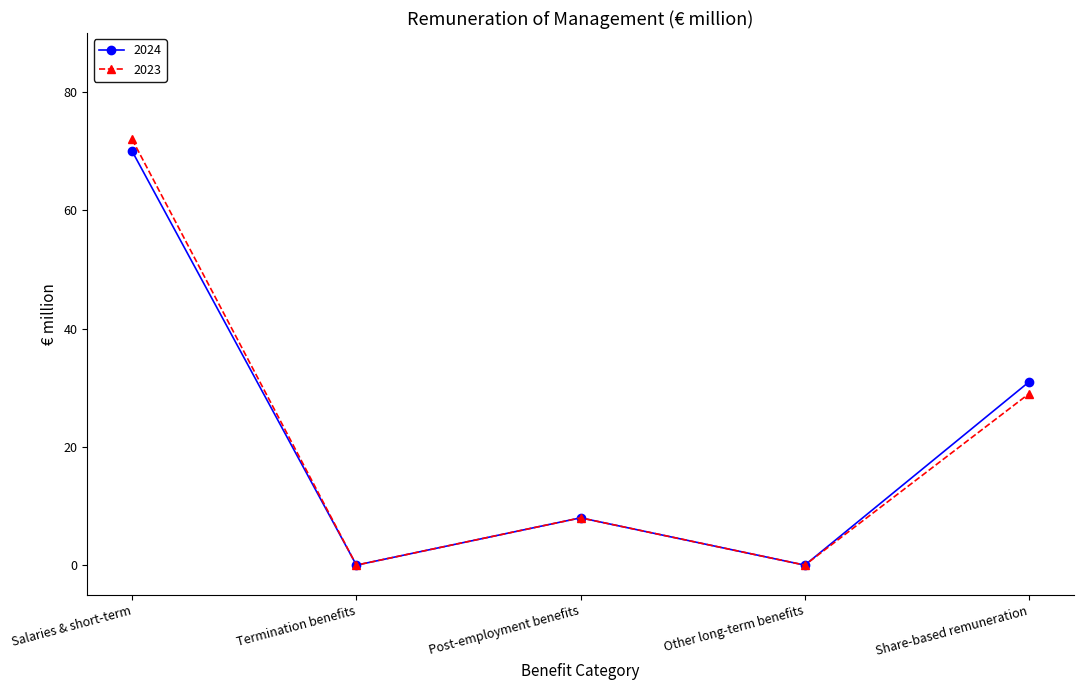

Reading left to right, what are all the values shown in this chart?

2024: Salaries & short-term=70	Termination benefits=0	Post-employment benefits=8	Other long-term benefits=0	Share-based remuneration=31
2023: Salaries & short-term=72	Termination benefits=0	Post-employment benefits=8	Other long-term benefits=0	Share-based remuneration=29